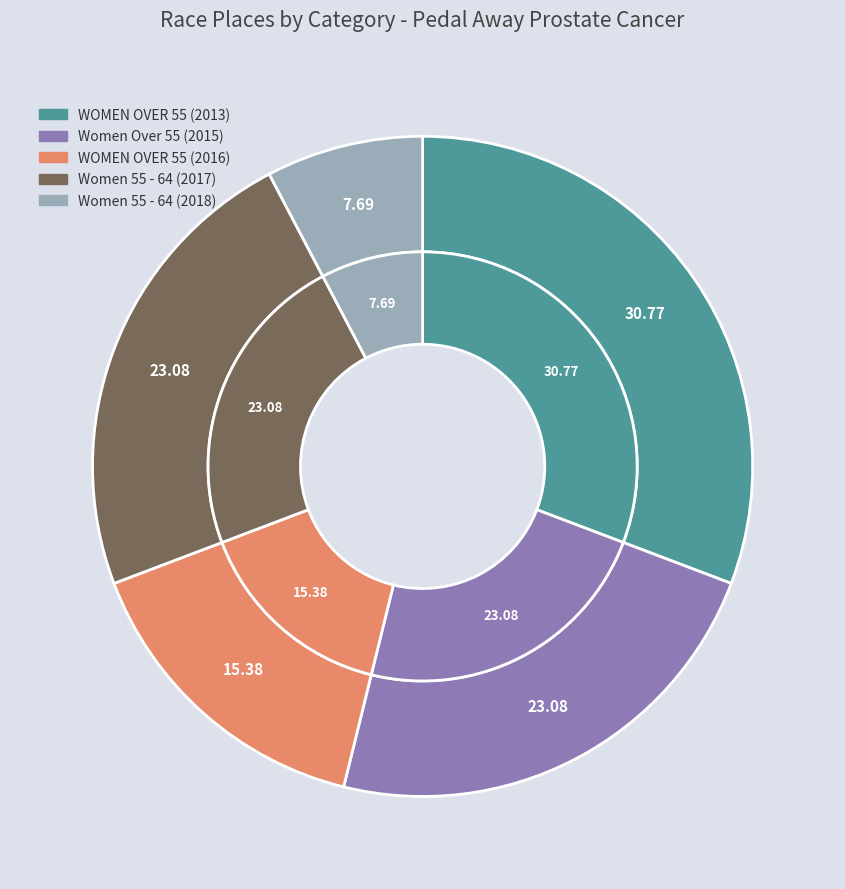

To the nearest percent, what is the combined percentage of WOMEN OVER 55 (2013) and Women 55 - 64 (2017)?

54%